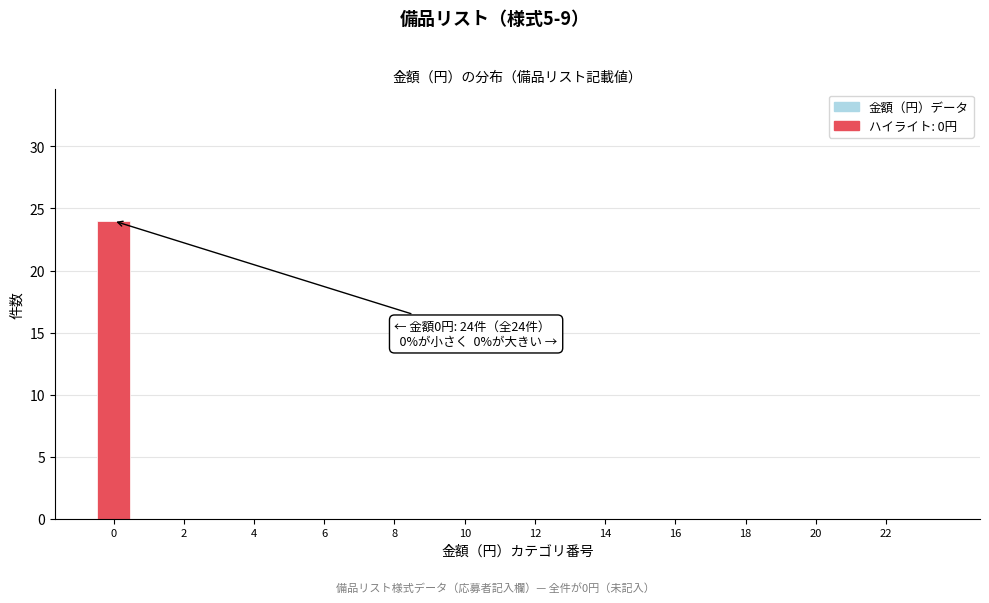

Which range on the x-axis has the tallest bar?

-0.5 to 0.5